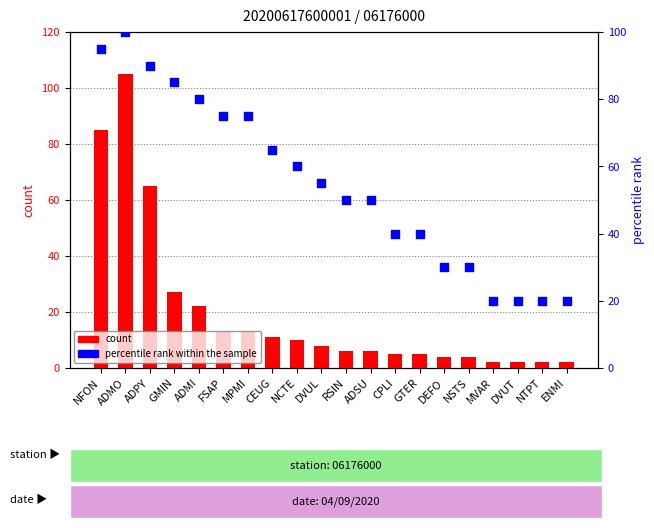

Is the value of count at NFON greater than the value of percentile rank within the sample at FSAP?

Yes